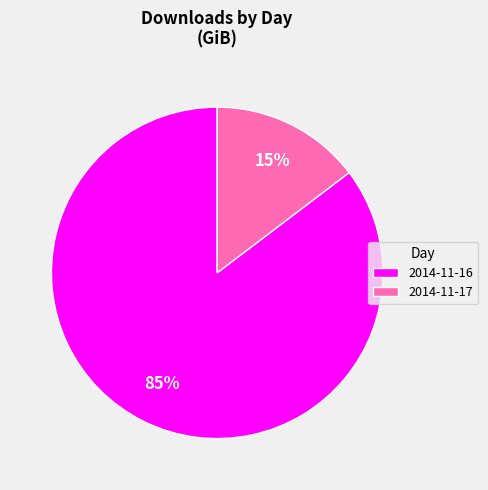

Between 2014-11-16 and 2014-11-17, which is larger?

2014-11-16